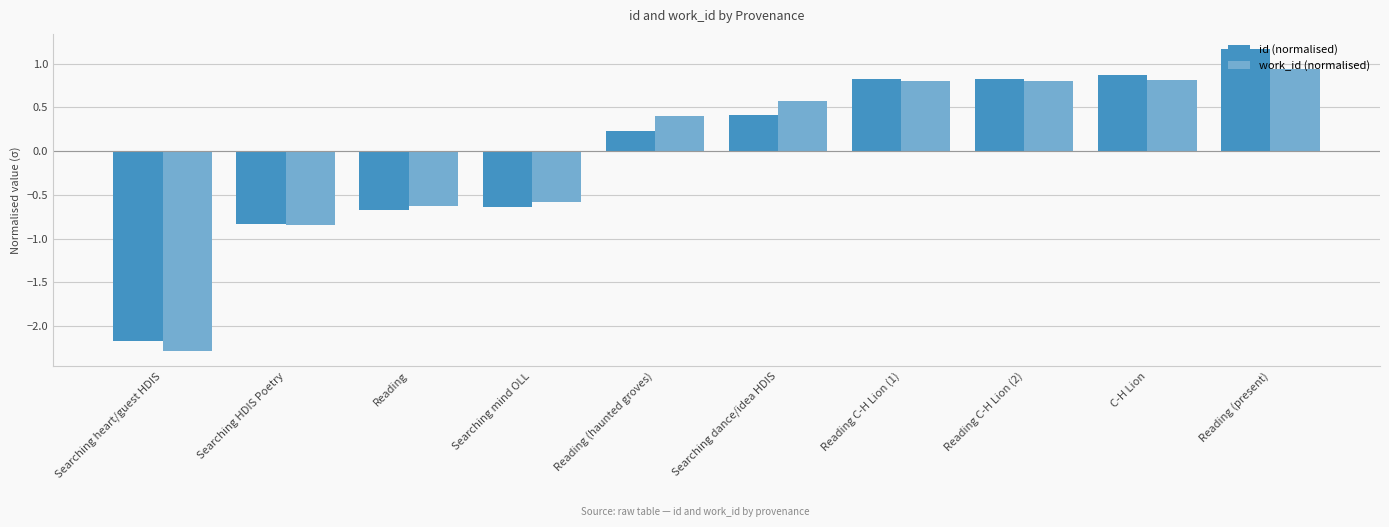

What is the difference between the maximum and minimum values in the id (normalised) series?

3.3